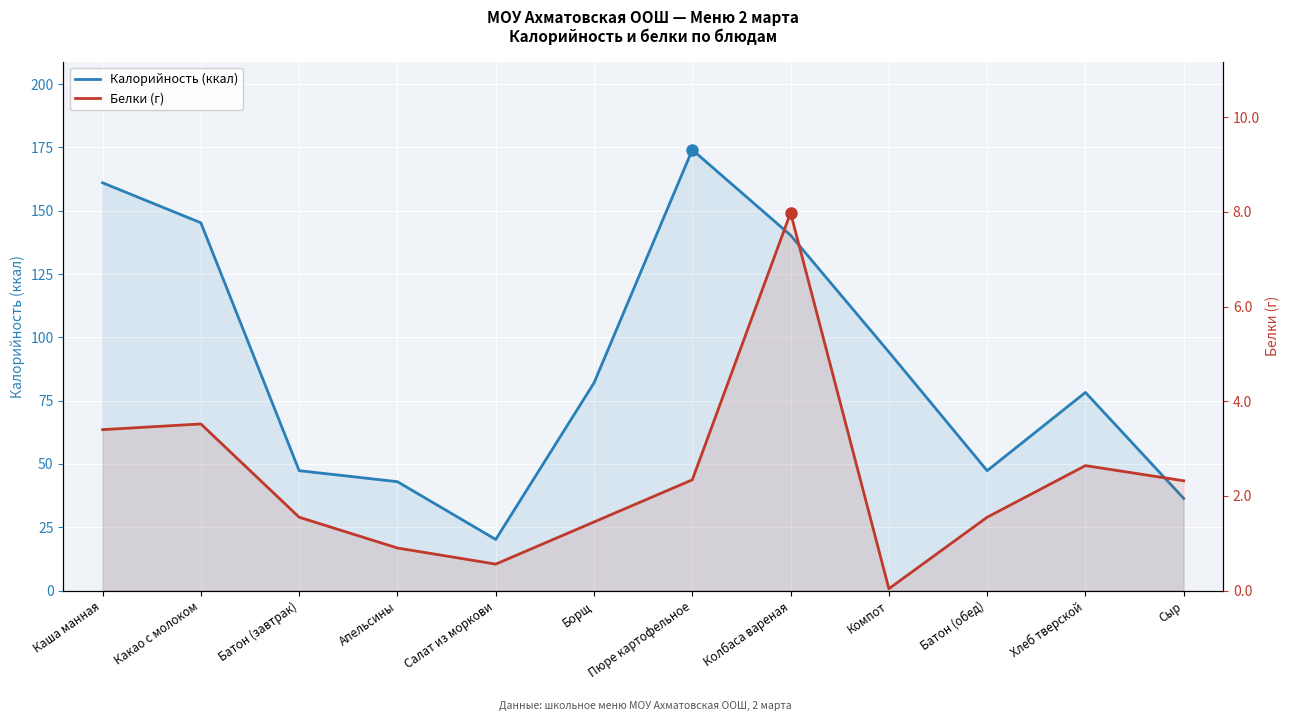

How many lines are shown in the chart?

2